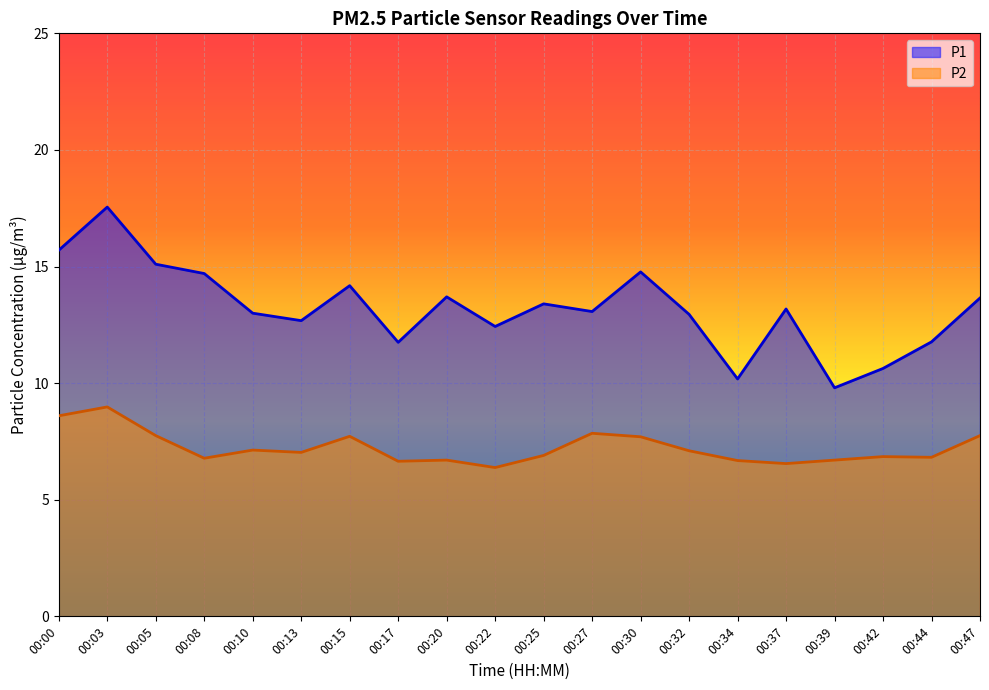

What is the average value of the P1 series?

13.2